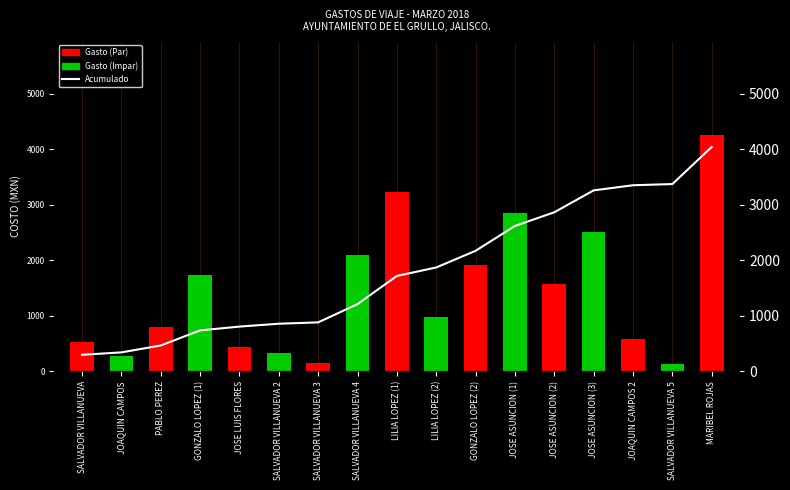

Reading left to right, what are all the values shown in this chart?

SALVADOR VILLANUEVA=297.0	JOAQUIN CAMPOS=340.5	PABLO PEREZ=464.8	GONZALO LOPEZ (1)=737.0	JOSE LUIS FLORES=805.4	SALVADOR VILLANUEVA 2=857.2	SALVADOR VILLANUEVA 3=881.2	SALVADOR VILLANUEVA 4=1210.8	LILIA LOPEZ (1)=1718.6	LILIA LOPEZ (2)=1871.0	GONZALO LOPEZ (2)=2171.6	JOSE ASUNCION (1)=2619.3	JOSE ASUNCION (2)=2866.0	JOSE ASUNCION (3)=3260.7	JOAQUIN CAMPOS 2=3353.1	SALVADOR VILLANUEVA 5=3374.6	MARIBEL ROJAS=4043.2